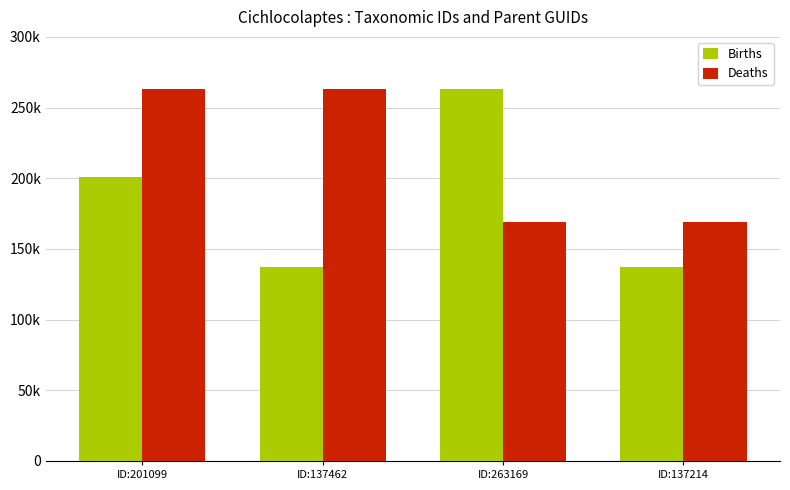

What is the spread (max minus min) of values at ID:137214?

31679